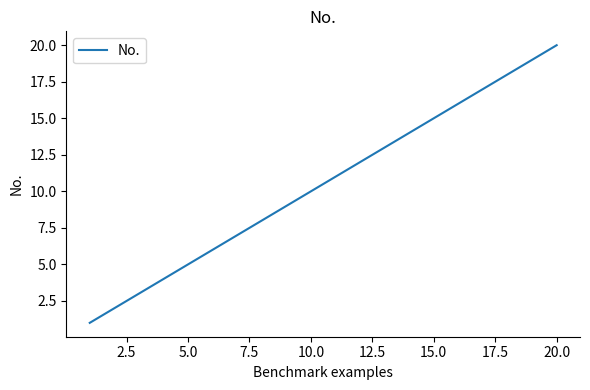

What is the maximum value shown in the chart?

20